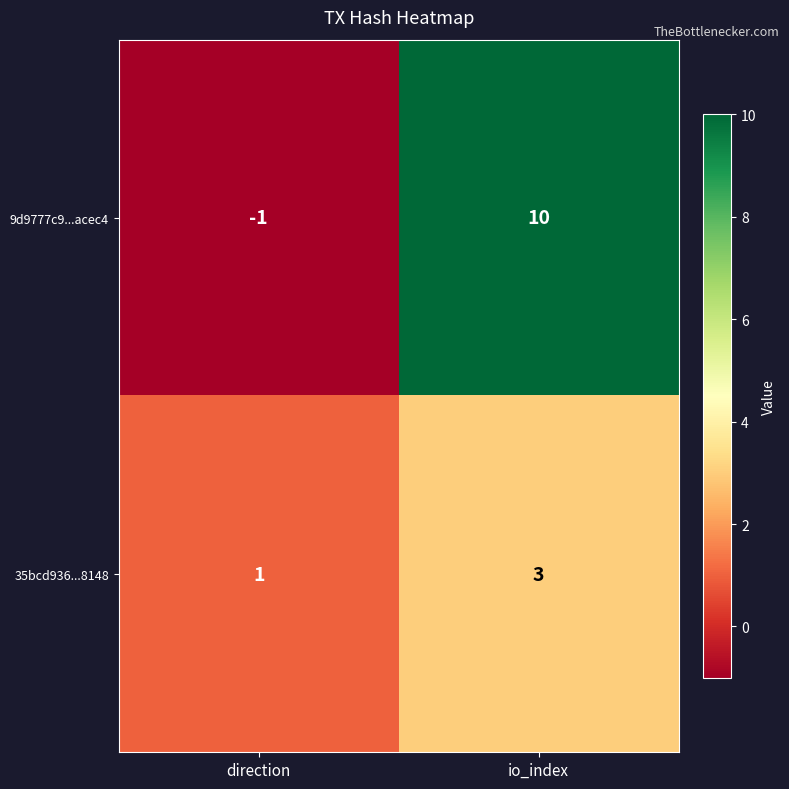

What is the smallest value displayed?

-1